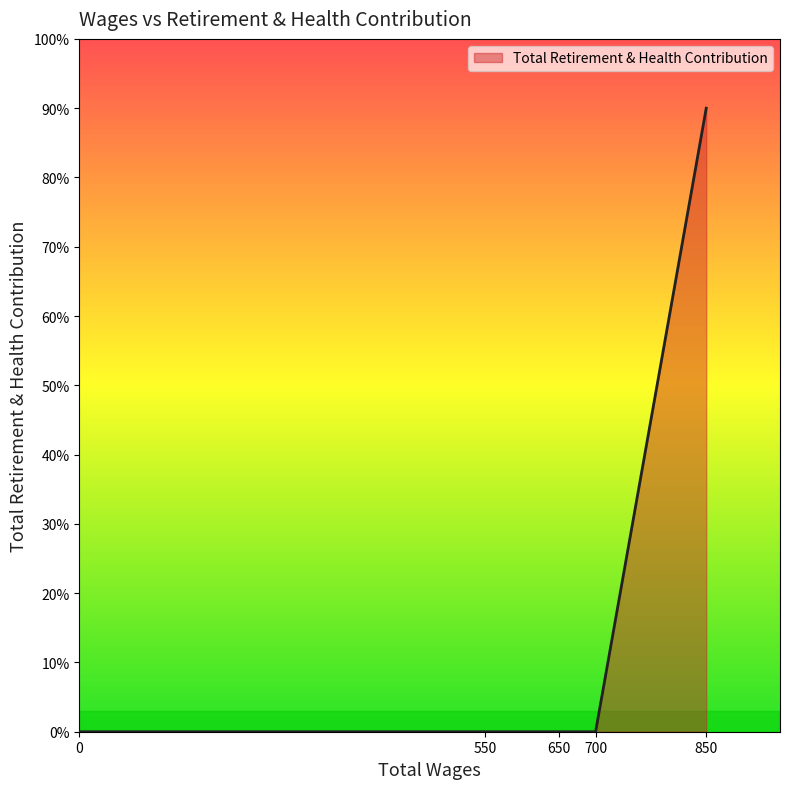

Is it true that the value at 850.0 is 144?

False